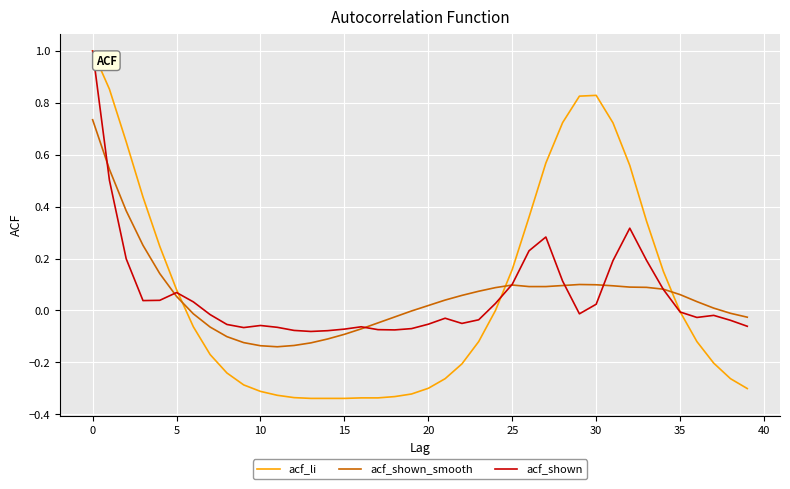

Which series has the widest spread of values?

acf_li